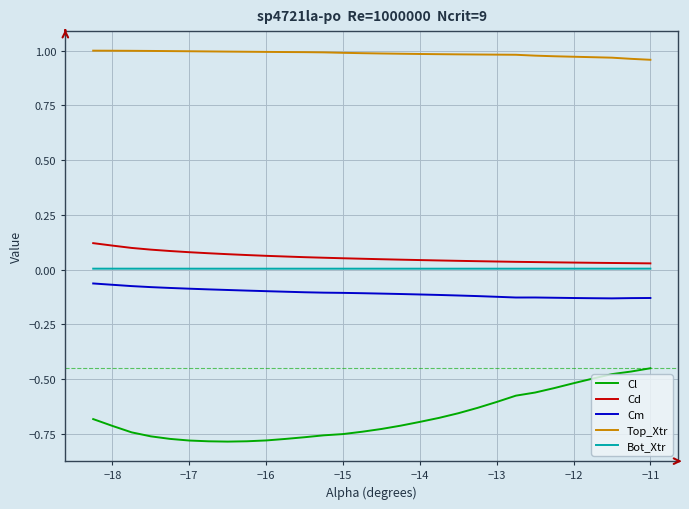

Which series has the largest total across all categories?

Top_Xtr